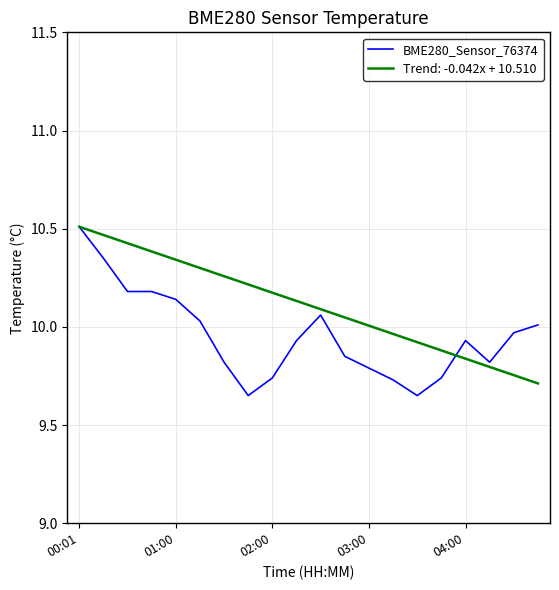

Rank the series by their average value, from lowest to highest.

BME280_Sensor_76374, Trend: -0.042x + 10.510